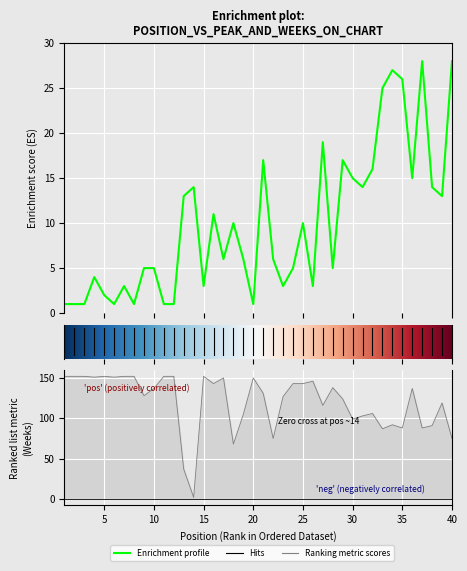

Reading left to right, list all the values displayed in this chart.

Peak Position: 1=1	2=1	3=1	4=4	5=2	6=1	7=3	8=1	9=5	10=5	11=1	12=1	13=13	14=14	15=3	16=11	17=6	18=10	19=6	20=1	21=17	22=6	23=3	24=5	25=10	26=3	27=19	28=5	29=17	30=15	31=14	32=16	33=25	34=27	35=26	36=15	37=28	38=14	39=13	40=28
Weeks on Chart: 1=152	2=152	3=152	4=151	5=152	6=151	7=152	8=152	9=128	10=137	11=152	12=152	13=37	14=2	15=152	16=143	17=150	18=68	19=105	20=150	21=131	22=75	23=127	24=143	25=143	26=146	27=116	28=138	29=124	30=99	31=103	32=106	33=87	34=92	35=88	36=137	37=88	38=91	39=119	40=75